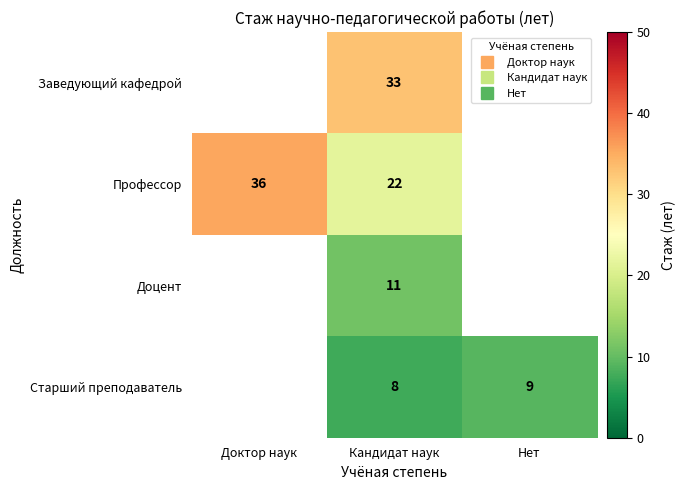

At which category does the chart reach its peak across all series?

Доктор наук